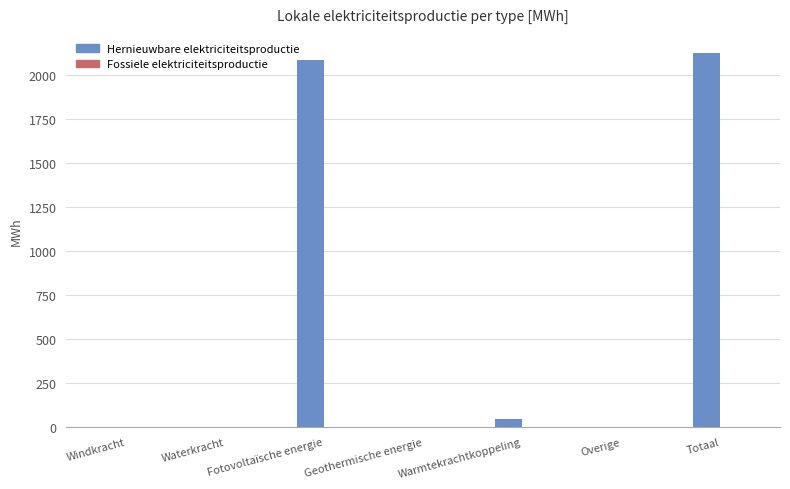

What is the approximate value at Totaal?

2124.4